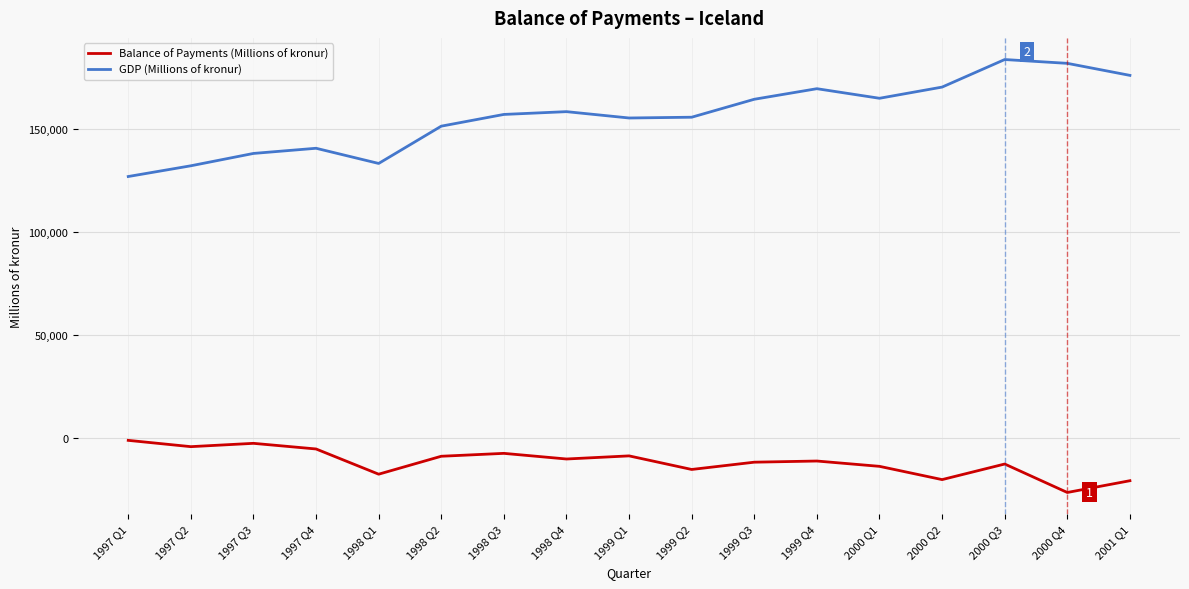

In GDP (Millions of kronur), how many points are higher than both neighbors (excluding endpoints)?

4